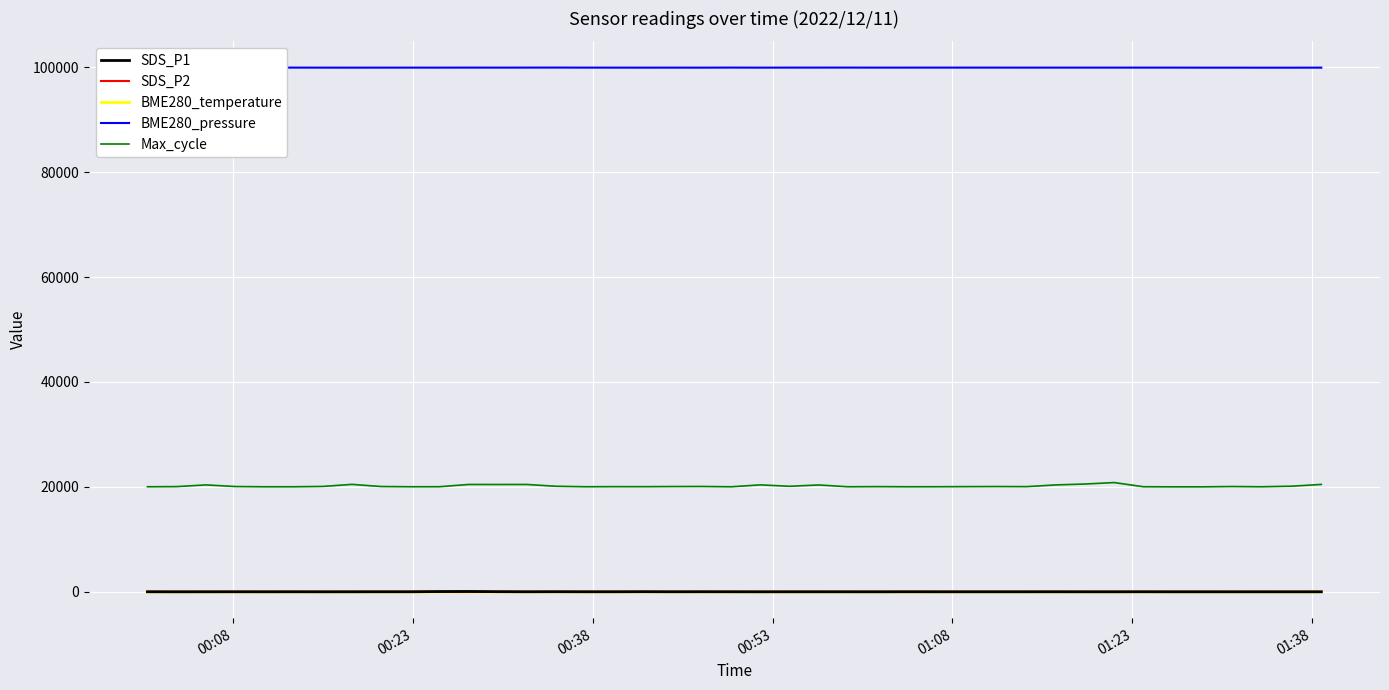

True or false: SDS_P1 and BME280_pressure cross at least once.

False